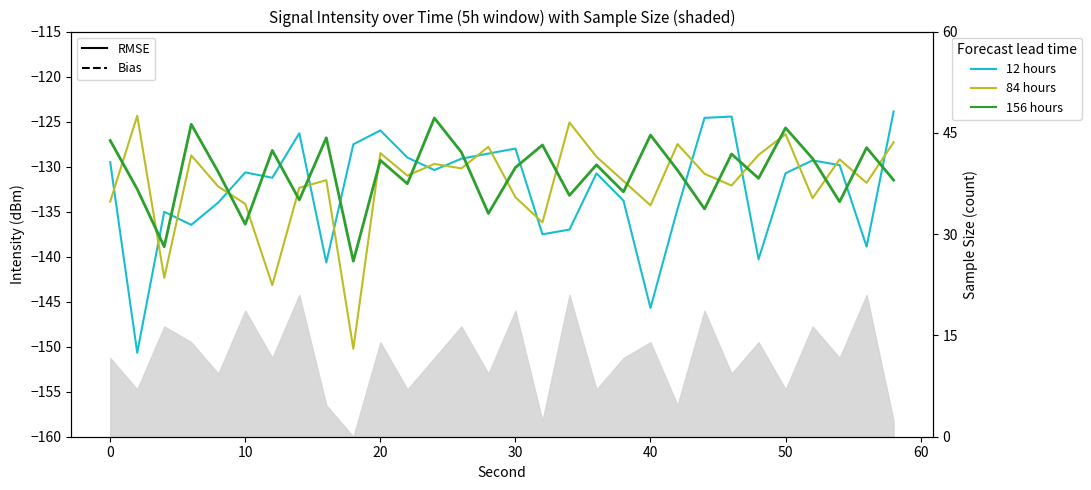

Which series has the widest spread of values?

12 hours